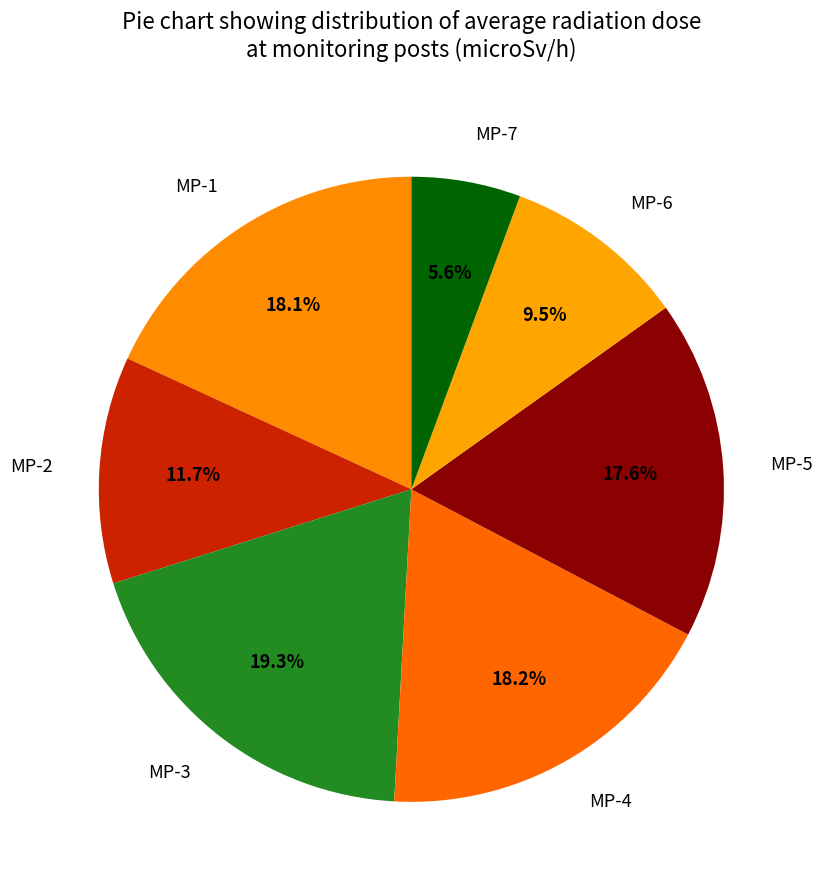

To the nearest percent, what is the difference between the MP-3 and MP-1 slice percentages?

1%